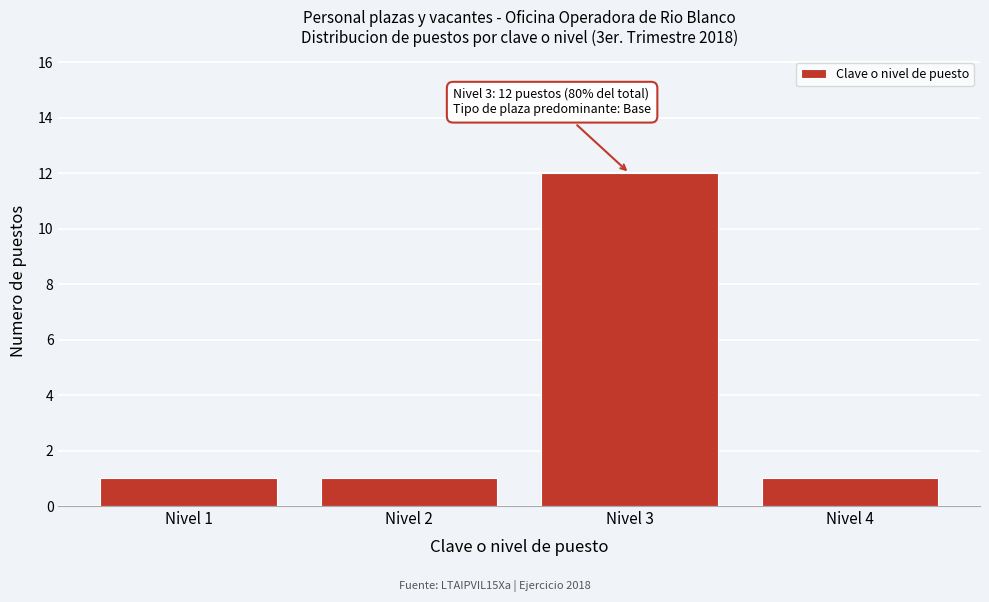

Over which range of the x-axis is the bar tallest?

2.5 to 3.5